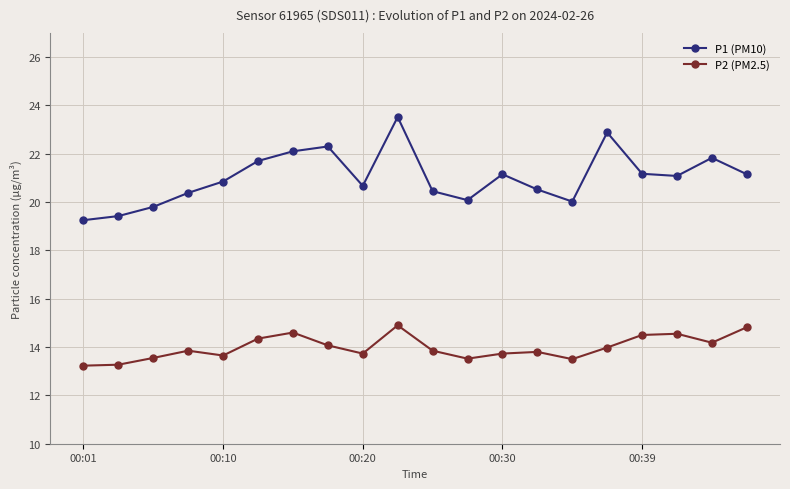

What is the maximum value for P2 (PM2.5)?

14.9